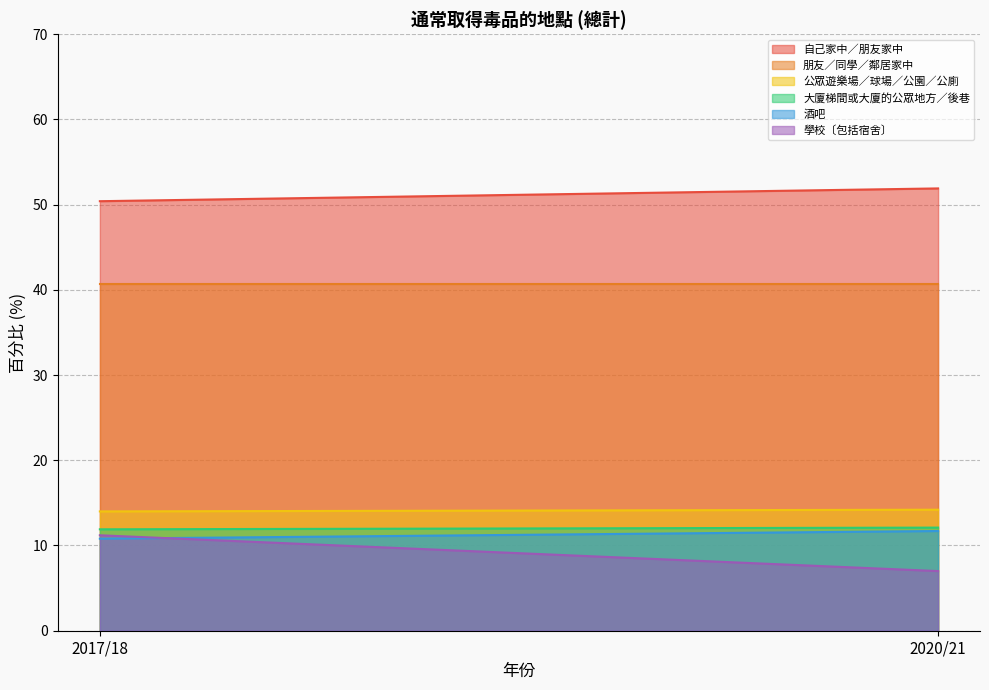

The 大廈梯間或大廈的公眾地方／後巷 series shows 11.9 at 2017/18. True or false?

True